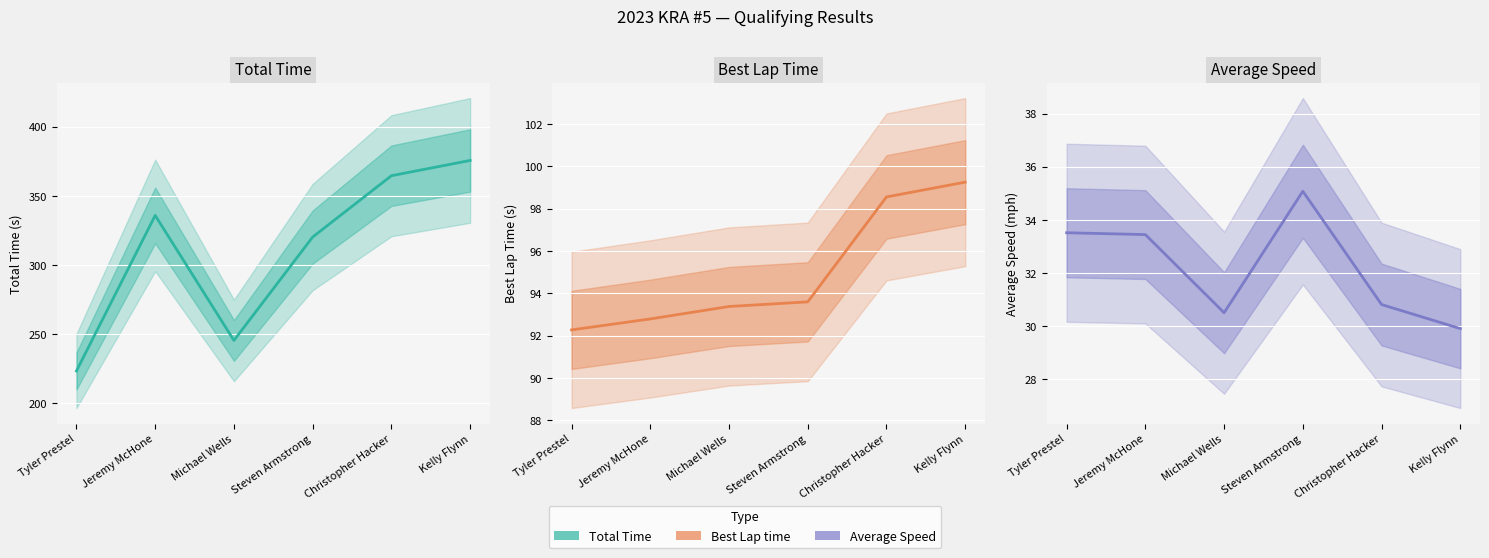

True or false: Average Speed and Total Time cross at least once.

False